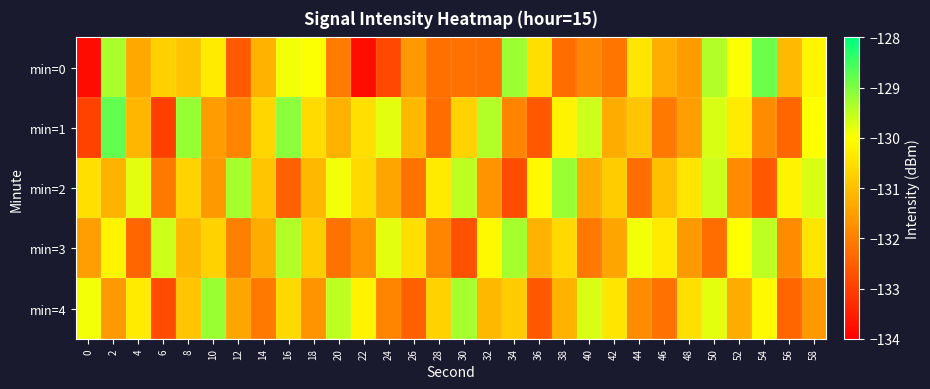

At which category is the sum across all series the highest?

50